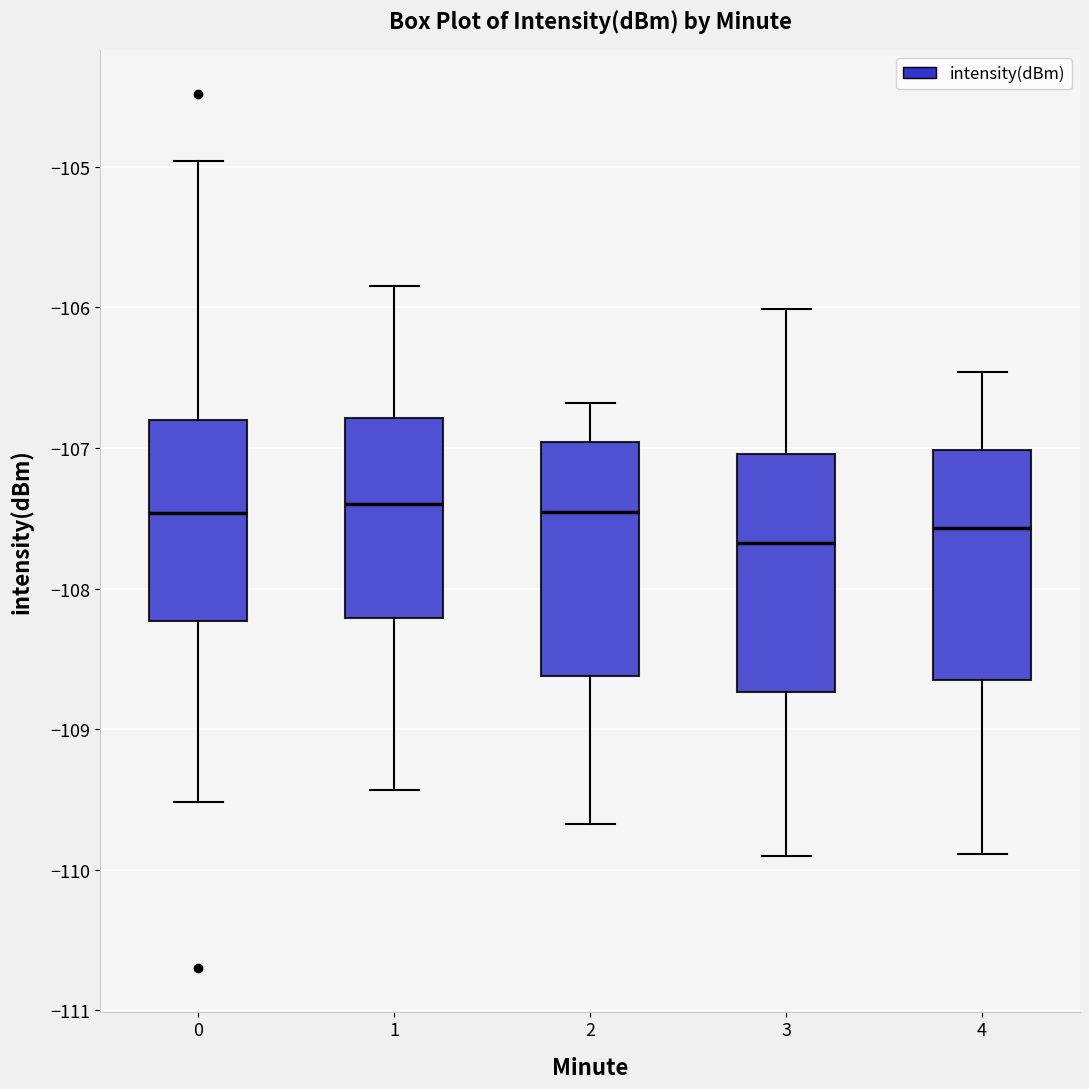

Which box's median line is the lowest?

3